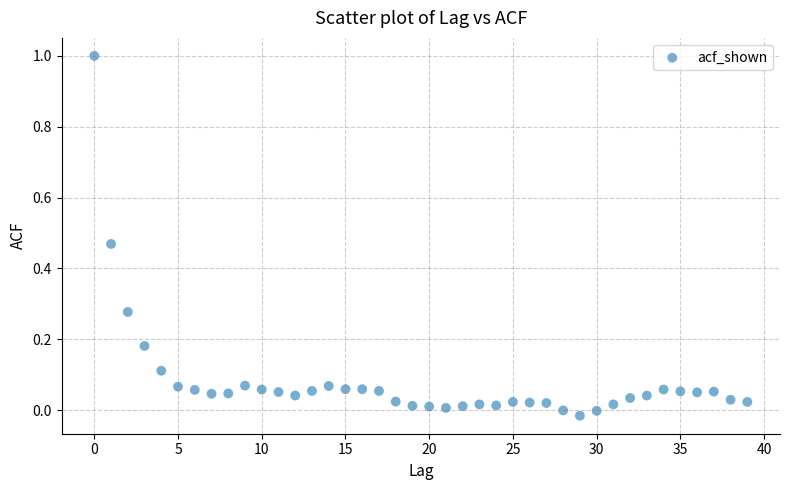

What is the range of Y values (max minus min)?

1.0